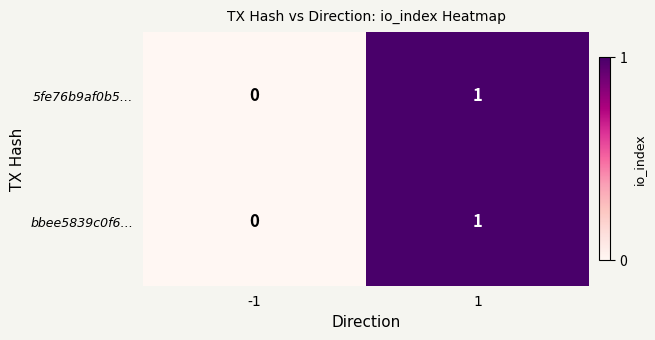

The bbee5839c0f6… series shows 2 at 1. True or false?

False